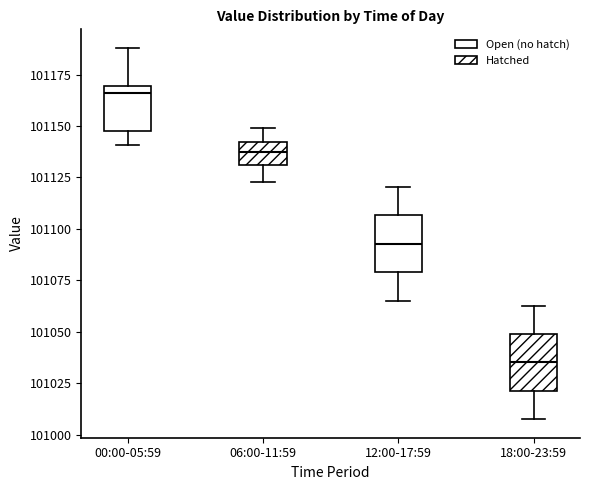

Reading left to right, transcribe this box plot: for each box, give where its median line is, the range the box spans, and where its two whiskers end, as read against the y-axis. The values are not printed on the chart, so give them approximately, as read against the axis.

00:00-05:59: median 101165, box 101145 to 101170, whiskers 101140 to 101190
06:00-11:59: median 101140 (inside the box), box 101130 to 101140, whiskers 101125 to 101150
12:00-17:59: median 101095, box 101080 to 101105, whiskers 101065 to 101120
18:00-23:59: median 101035, box 101020 to 101050, whiskers 101010 to 101065